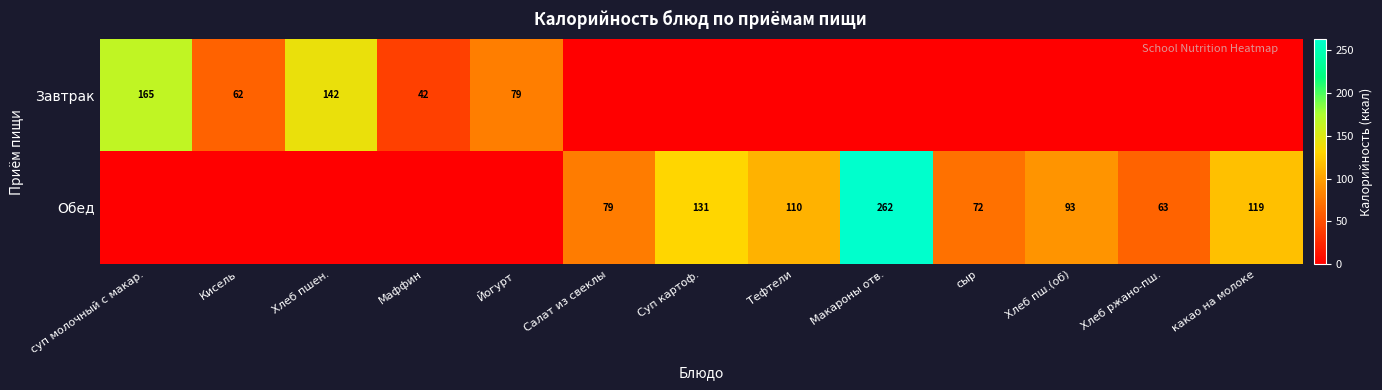

True or false: Обед has a value of 81 at какао на молоке.

False